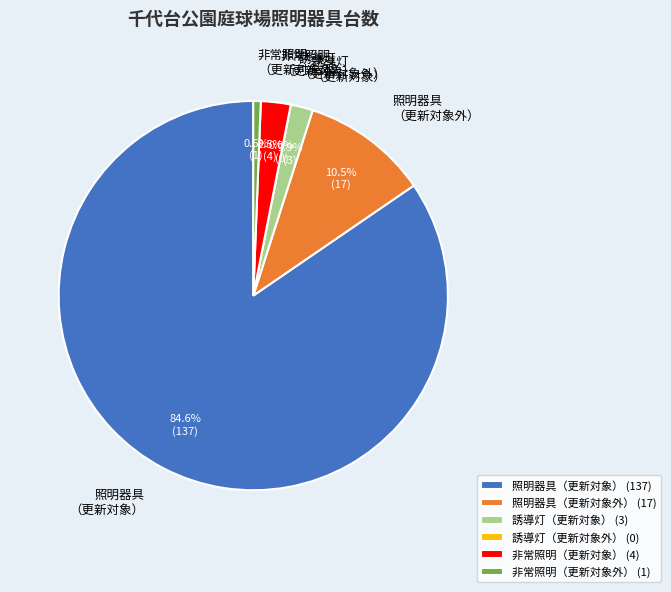

To the nearest percent, what is the difference between the 照明器具
（更新対象外） and 誘導灯
（更新対象） slice percentages?

9%